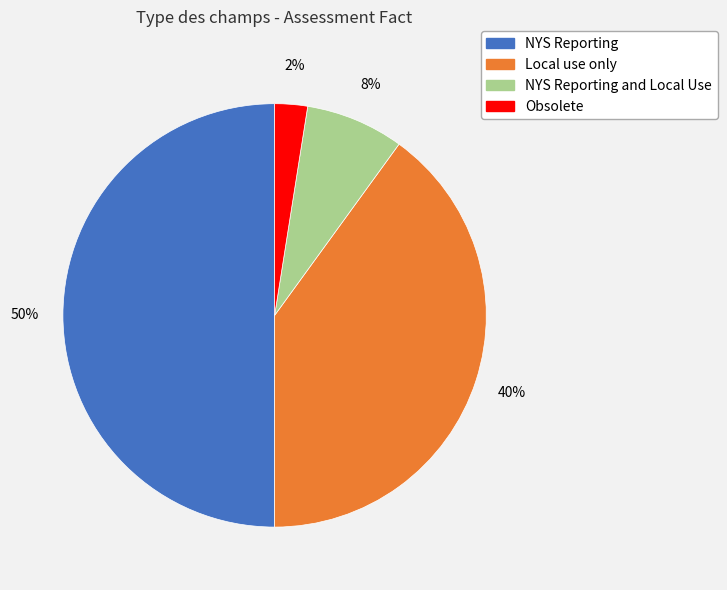

How many slices are in this pie chart?

4